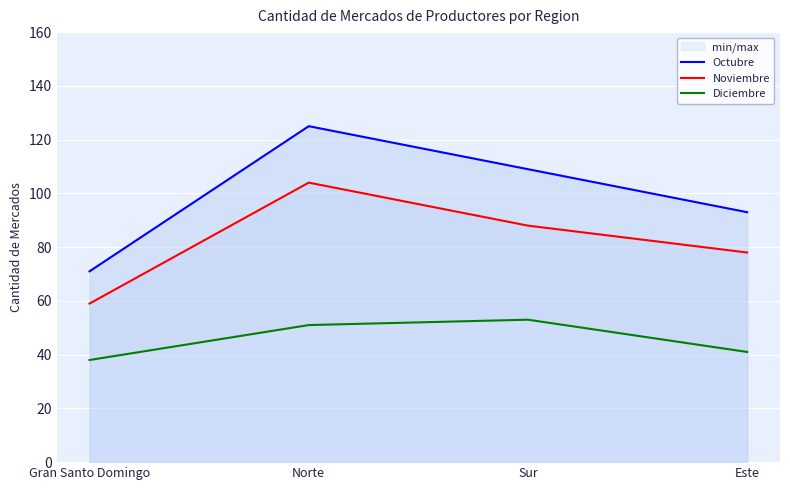

Where is Noviembre nearest to the value 81?

Este